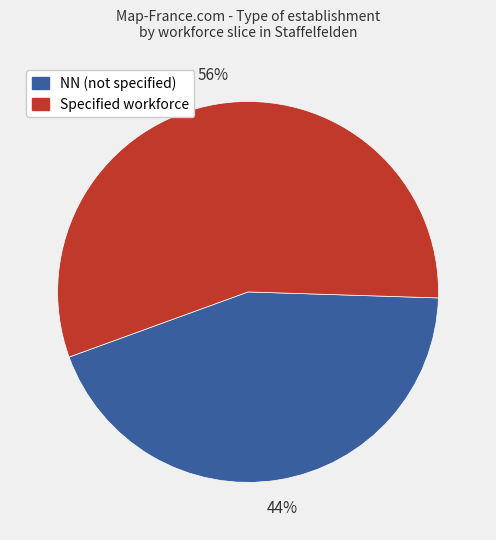

To the nearest percent, what percentage of the pie is NN (not specified)?

44%